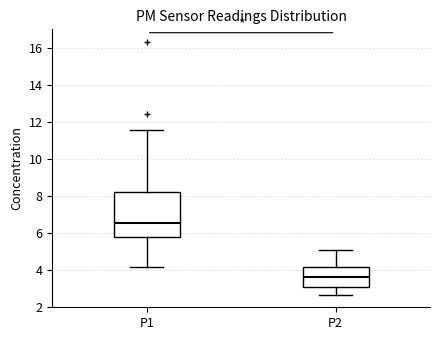

Reading left to right, read every box against the y-axis: the position of its median line, the range the box covers, and the ends of its whiskers. The values are not printed on the chart, so give them approximately, as read against the axis.

P1: median 6.6, box 5.8 to 8.2, whiskers 4.2 to 11.6
P2: median 3.6, box 3.0 to 4.2, whiskers 2.6 to 5.0